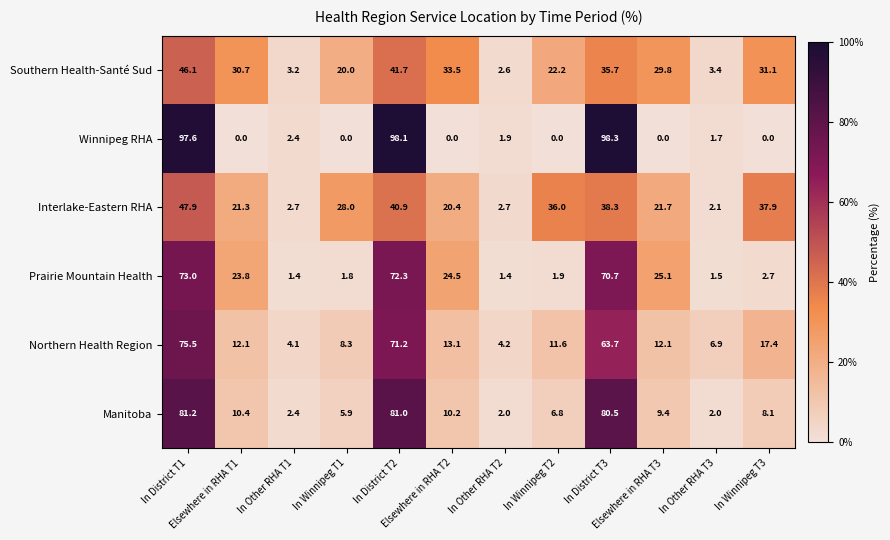

Which series has the largest total across all categories?

Northern Health Region